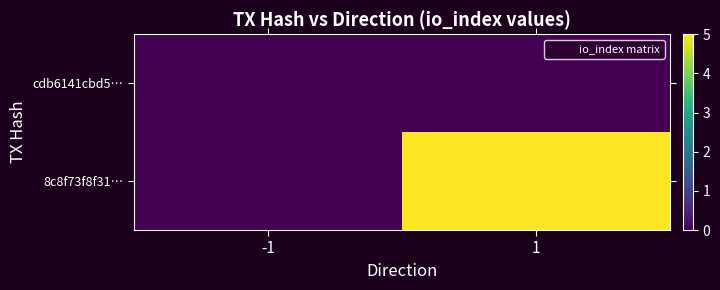

Which has a higher value, -1 or 1?

-1